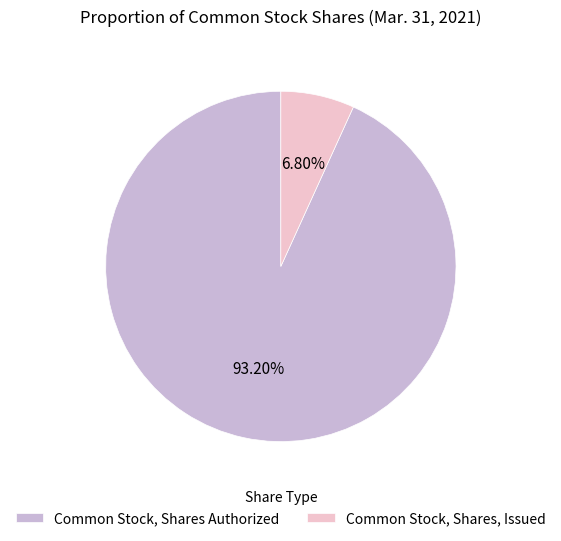

To the nearest percent, what is the average slice percentage?

50%